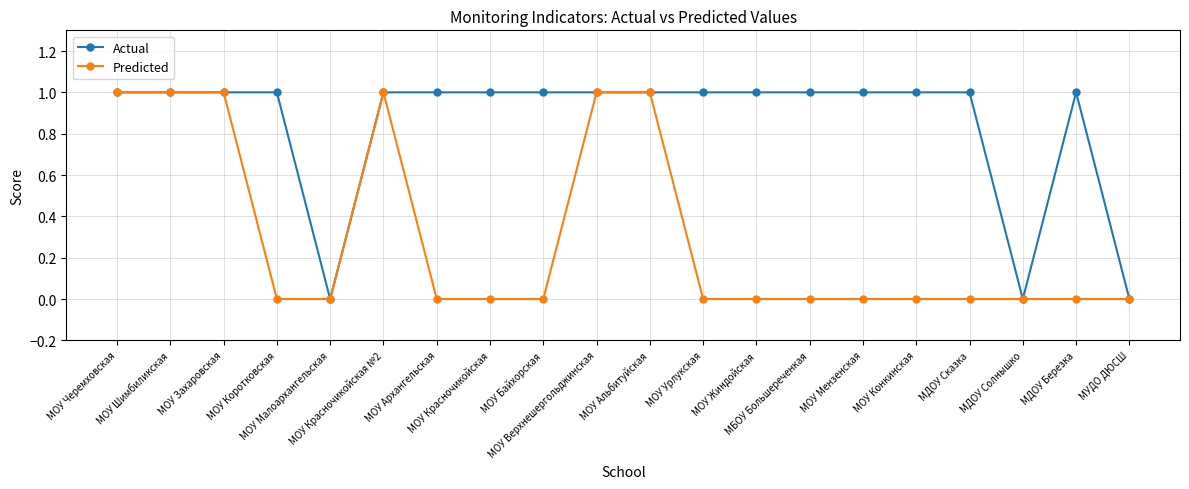

What is the average value of the Actual series?

1